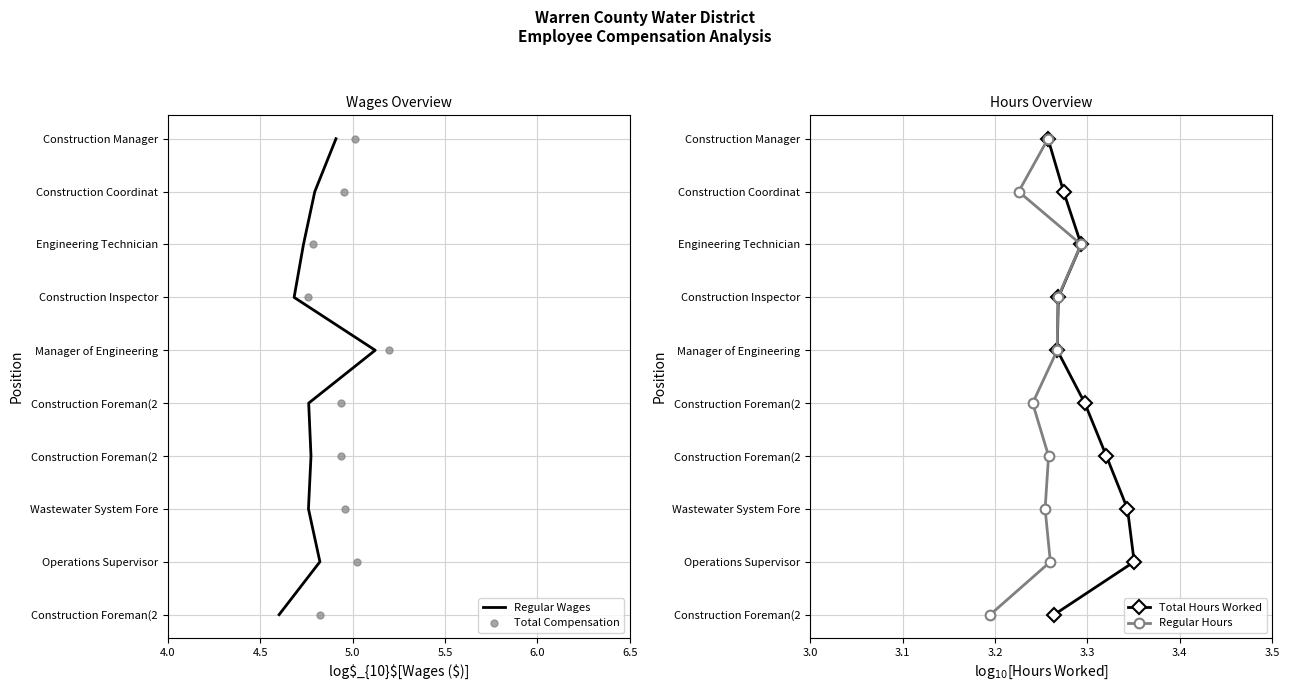

How many categories are shown in the chart?

10